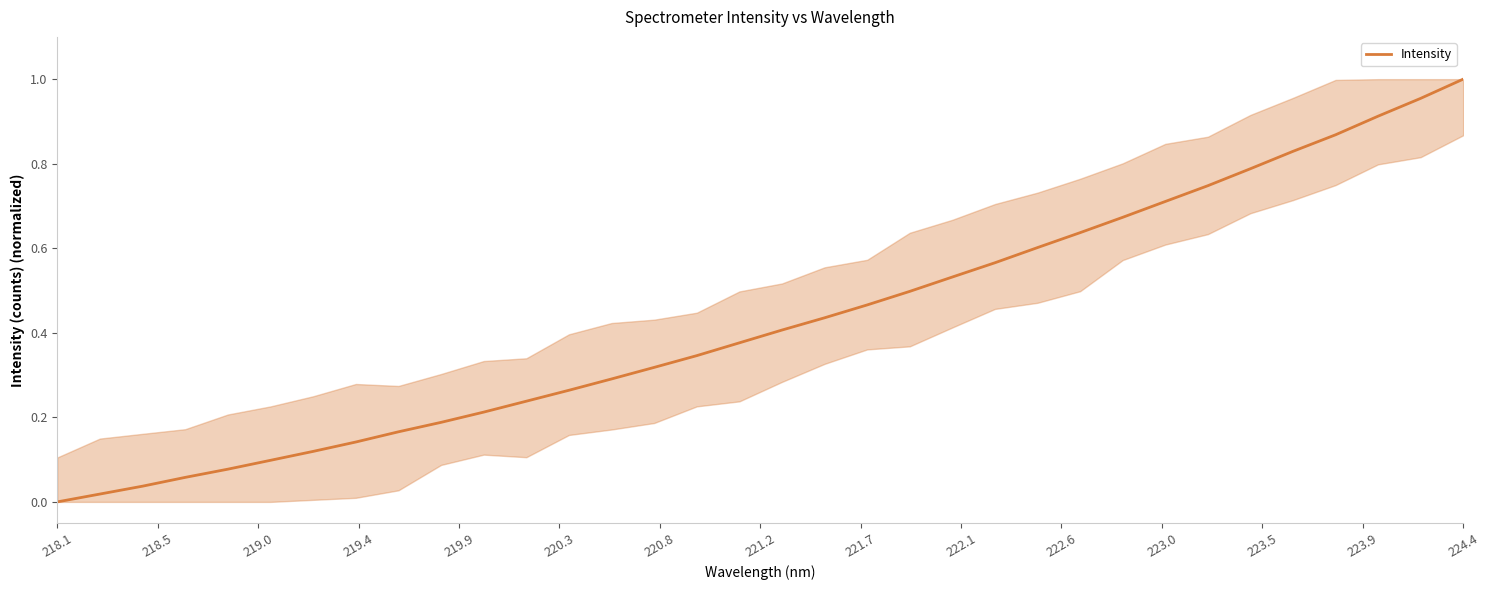

At which label is the value closest to 0?

218.1